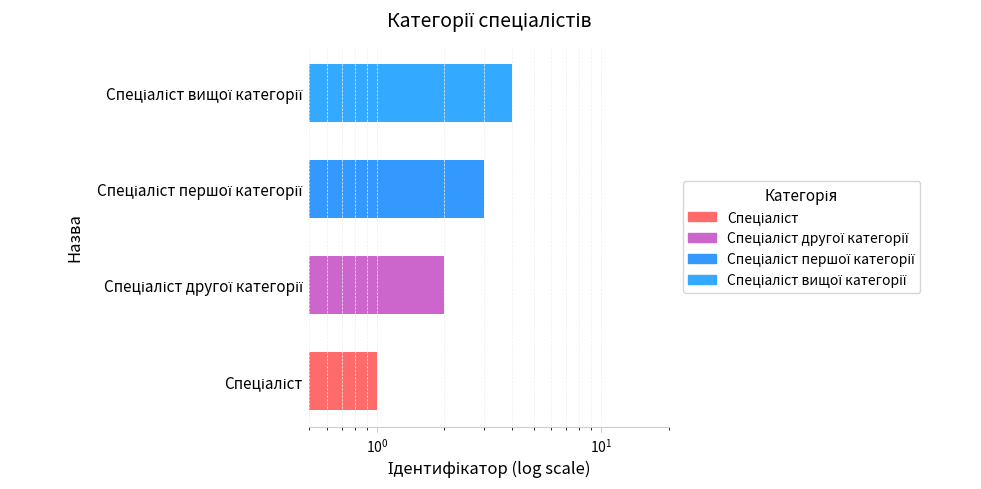

What is the change in value from $\mathdefault{10^{-2}}$ to $\mathdefault{10^{1}}$?

+3